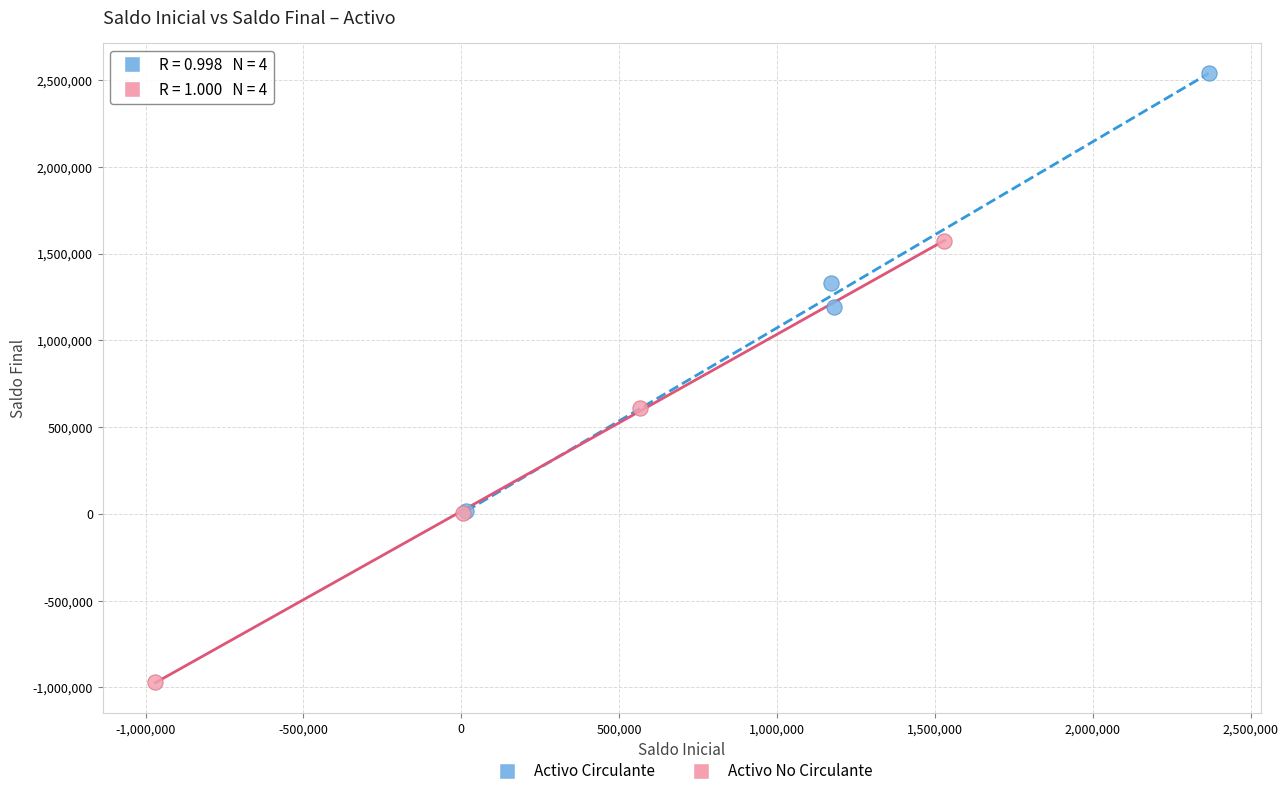

Which series reaches the minimum Y coordinate?

Activo No Circulante